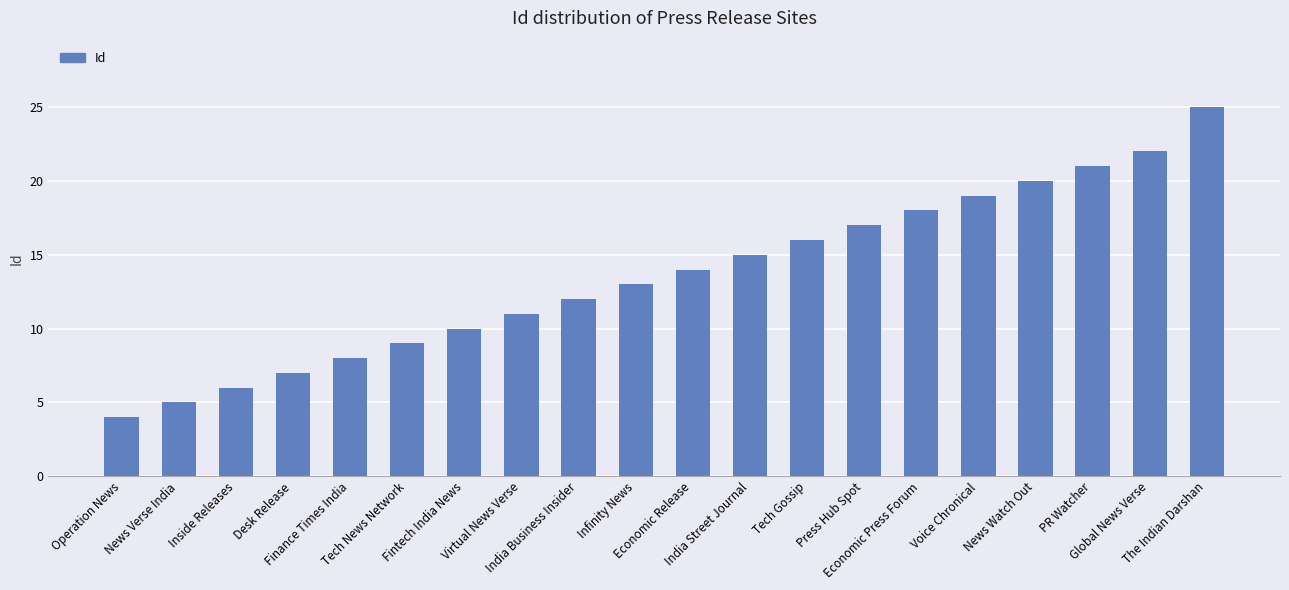

Rank the categories by value from highest to lowest.

The Indian Darshan, Global News Verse, PR Watcher, News Watch Out, Voice Chronical, Economic Press Forum, Press Hub Spot, Tech Gossip, India Street Journal, Economic Release, Infinity News, India Business Insider, Virtual News Verse, Fintech India News, Tech News Network, Finance Times India, Desk Release, Inside Releases, News Verse India, Operation News